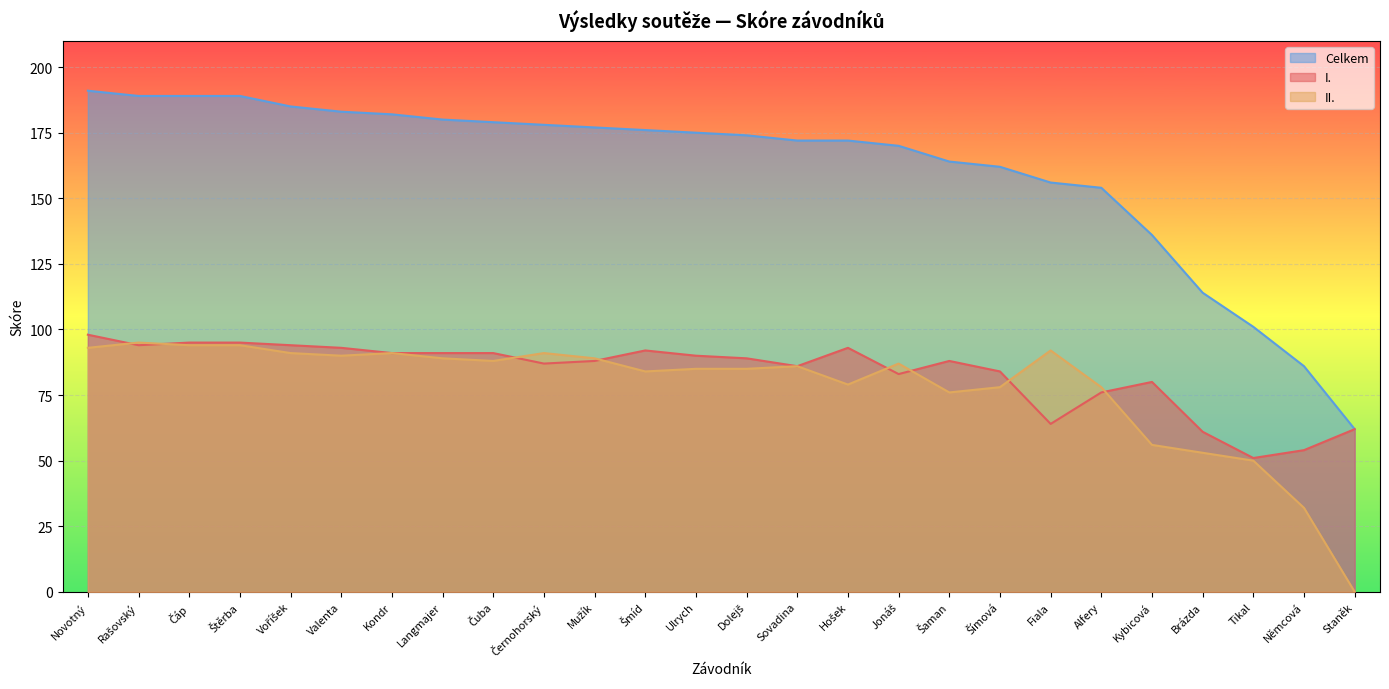

Does the chart display data point markers on the line(s)?

No